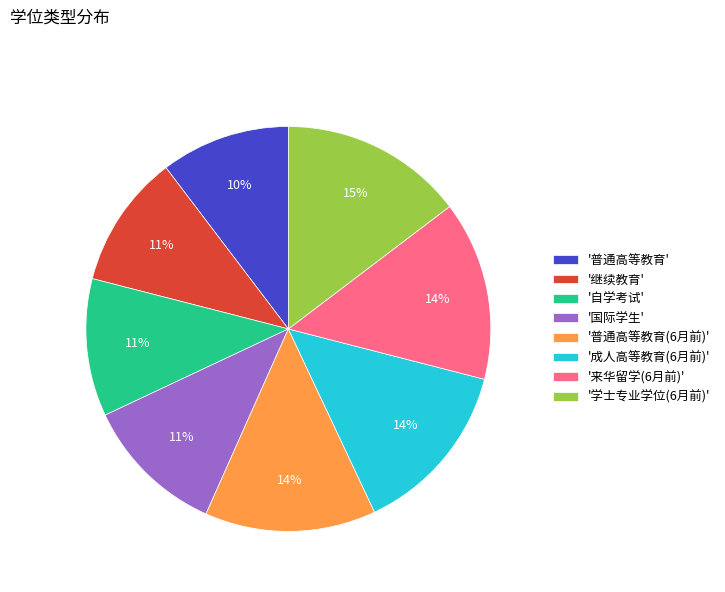

What percentage is the '普通高等教育' slice, to the nearest percent?

10%